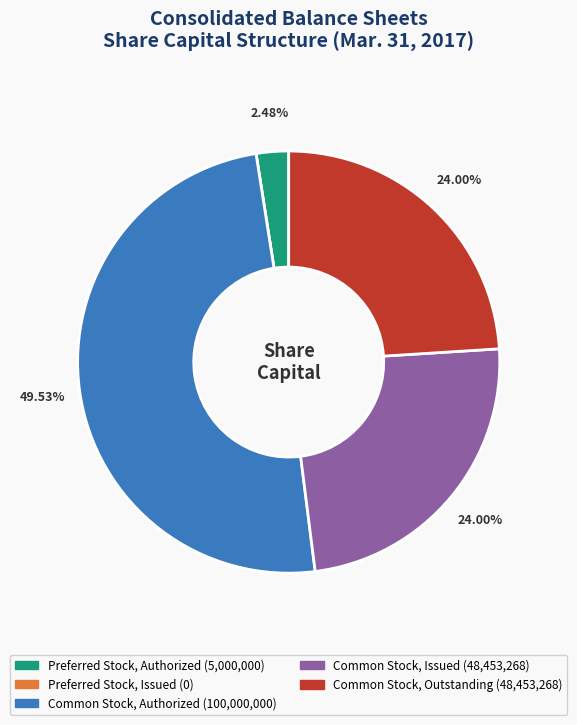

Is the sum of Common Stock, Issued and Preferred Stock, Authorized greater than half?

No